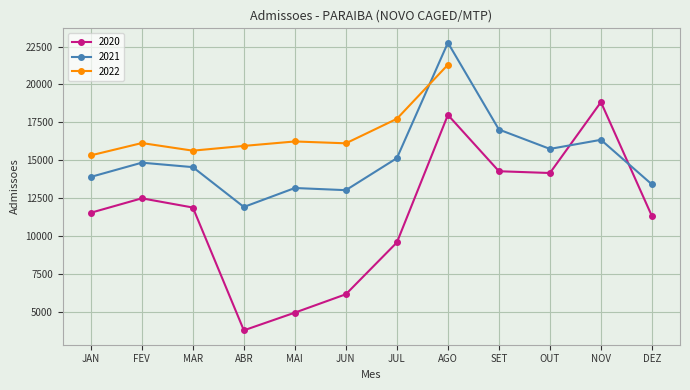

Is it true that Admissoes_2021 equals 21108 at MAR?

False